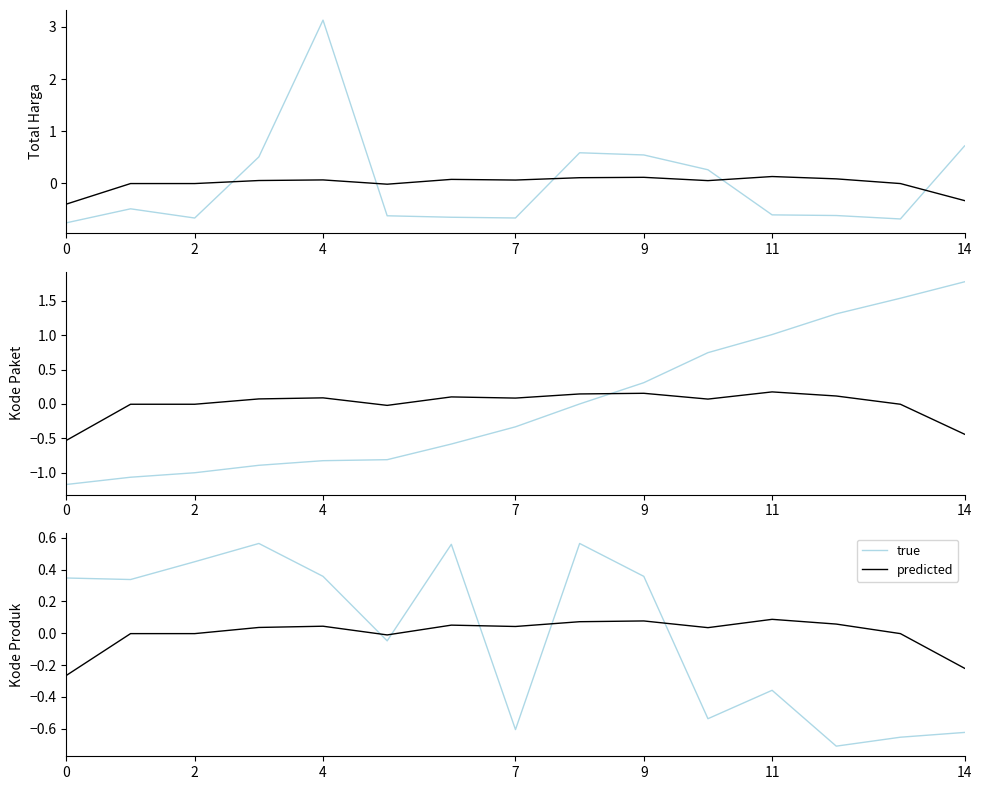

True or false: predicted and true cross at least once.

True